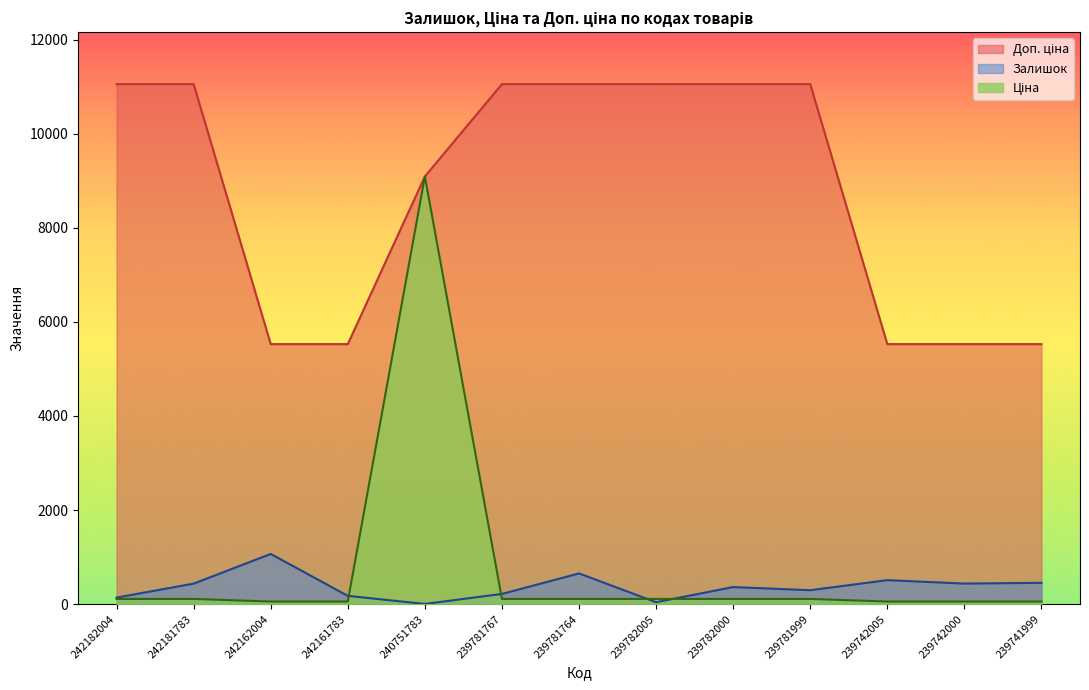

True or false: Доп. ціна and Залишок intersect in this chart.

False